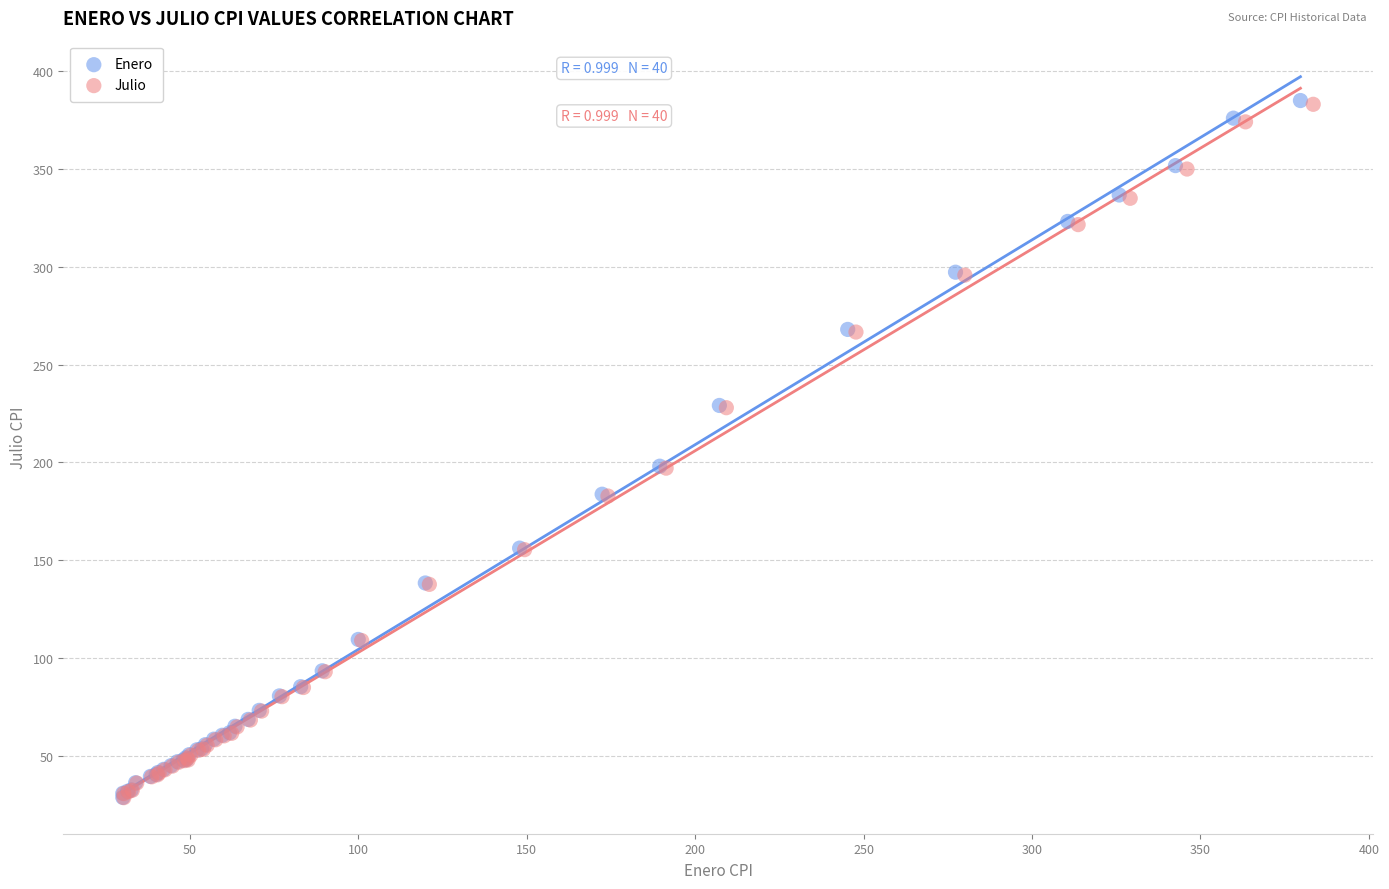

Which series has the widest spread of Y values?

Enero